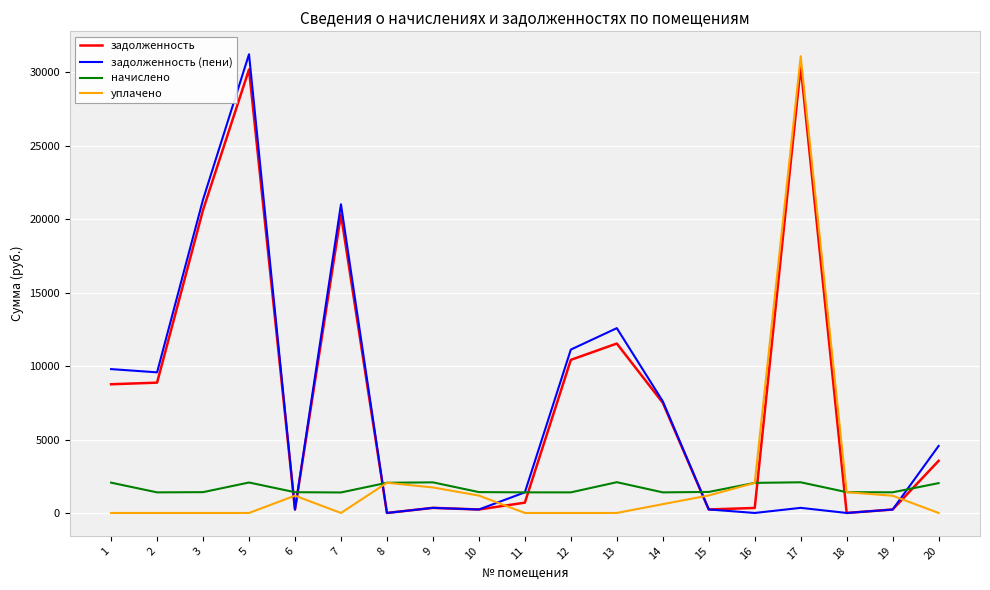

Where do начислено and задолженность first cross each other?

5 and 6